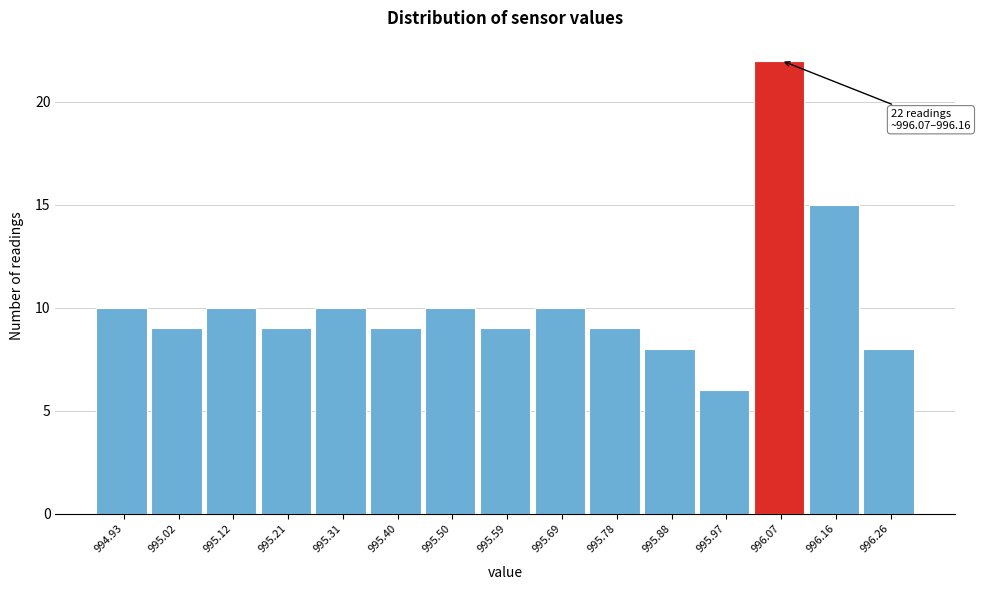

Reading left to right, transcribe all the data shown in this chart.

10	9	10	9	10	9	10	9	10	9	8	6	22	15	8